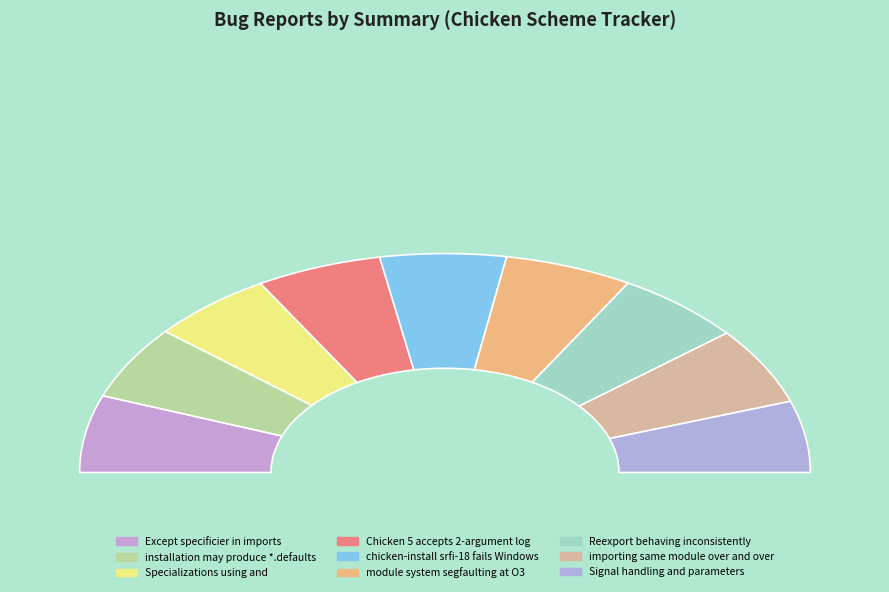

The Specializations using and slice represents 3% of the pie. True or false?

False